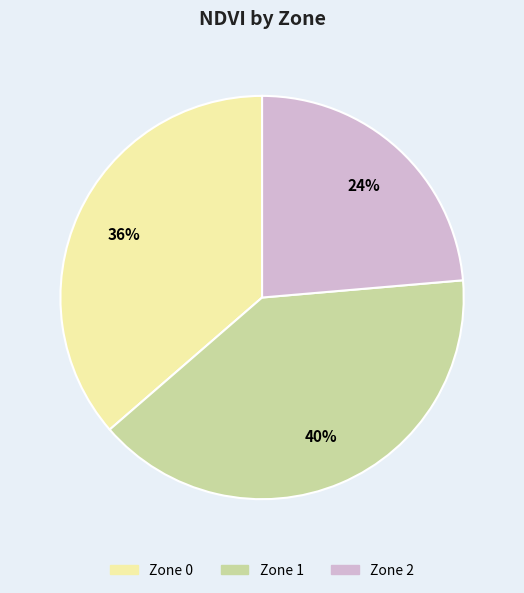

To the nearest percent, what is the difference between the largest and smallest slice percentages?

16%